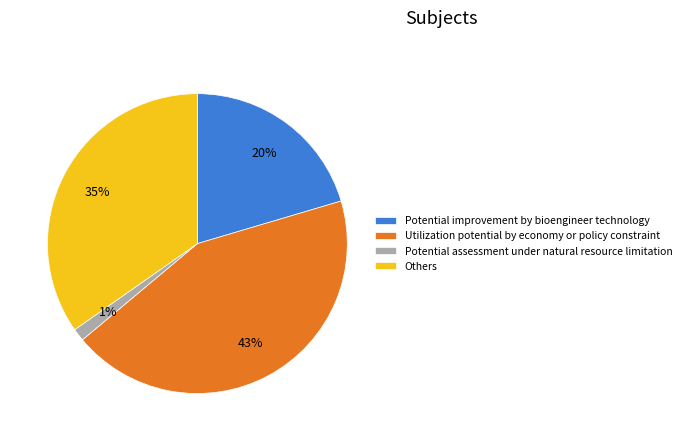

Is it true that Utilization potential by economy or policy constraint is 56% of the pie?

False